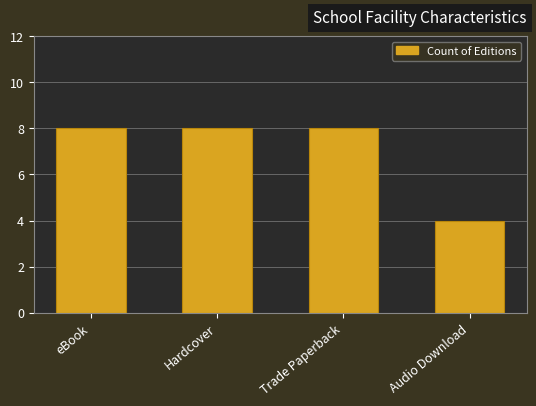

What is the difference between the maximum and minimum values?

4